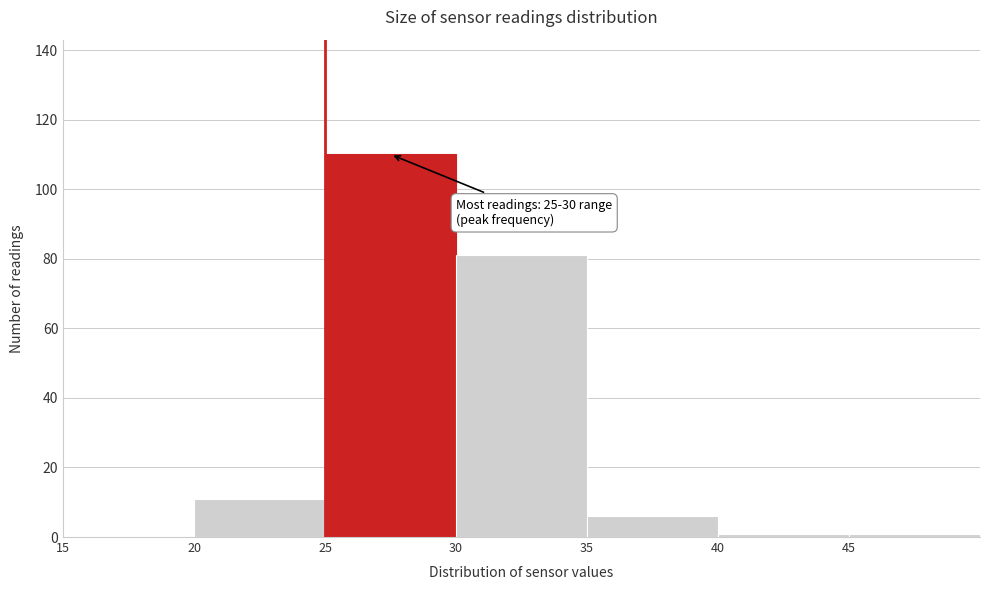

Over which range of the x-axis is the bar tallest?

25 to 30